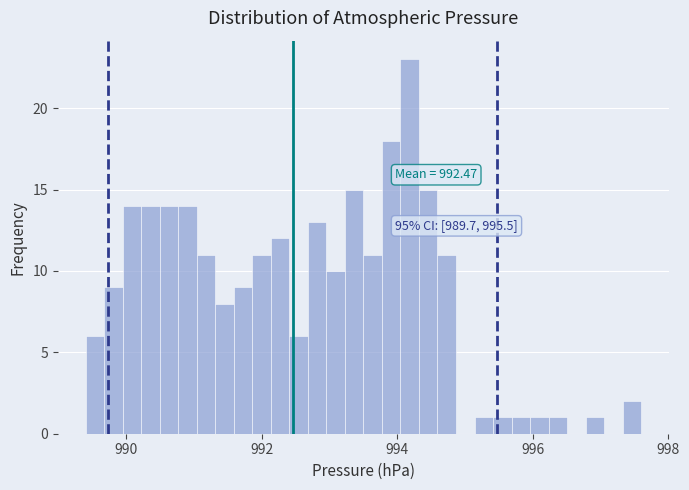

Around what value on the x-axis is the tallest bar? Give the approximate position of its centre, as read against the axis.

994.2